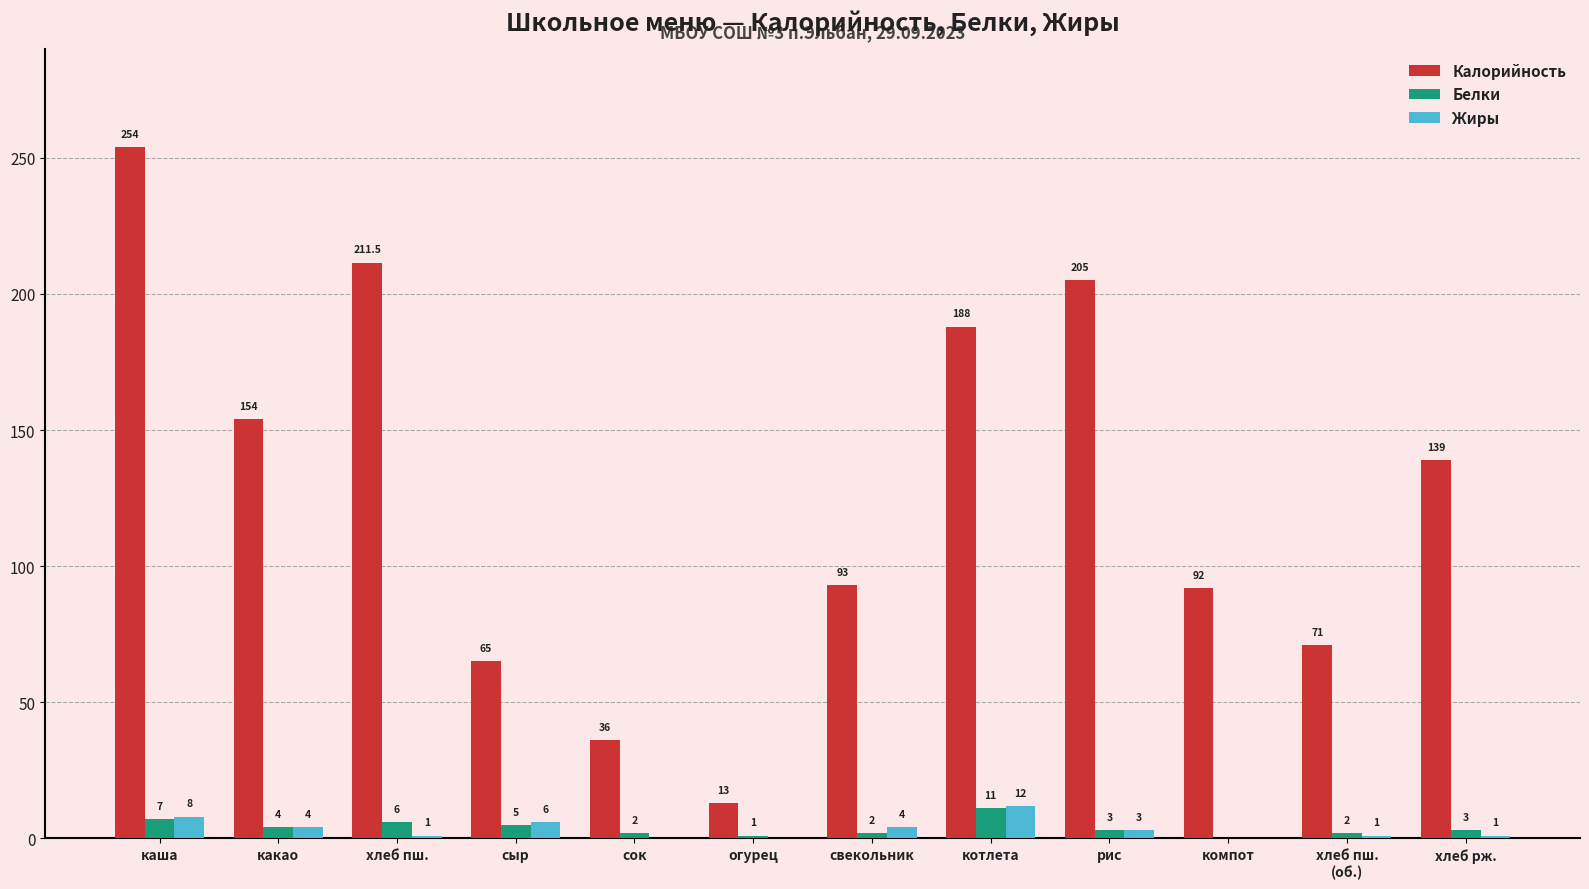

Reading right to left, transcribe all the data shown in this chart.

Калорийность: 139.0	71.0	92.0	205.0	188.0	93.0	13.0	36.0	65.0	211.5	154.0	254.0
Белки: 3.0	2.0	0.0	3.0	11.0	2.0	1.0	2.0	5.0	6.0	4.0	7.0
Жиры: 1.0	1.0	0.0	3.0	12.0	4.0	0.0	0.0	6.0	1.0	4.0	8.0